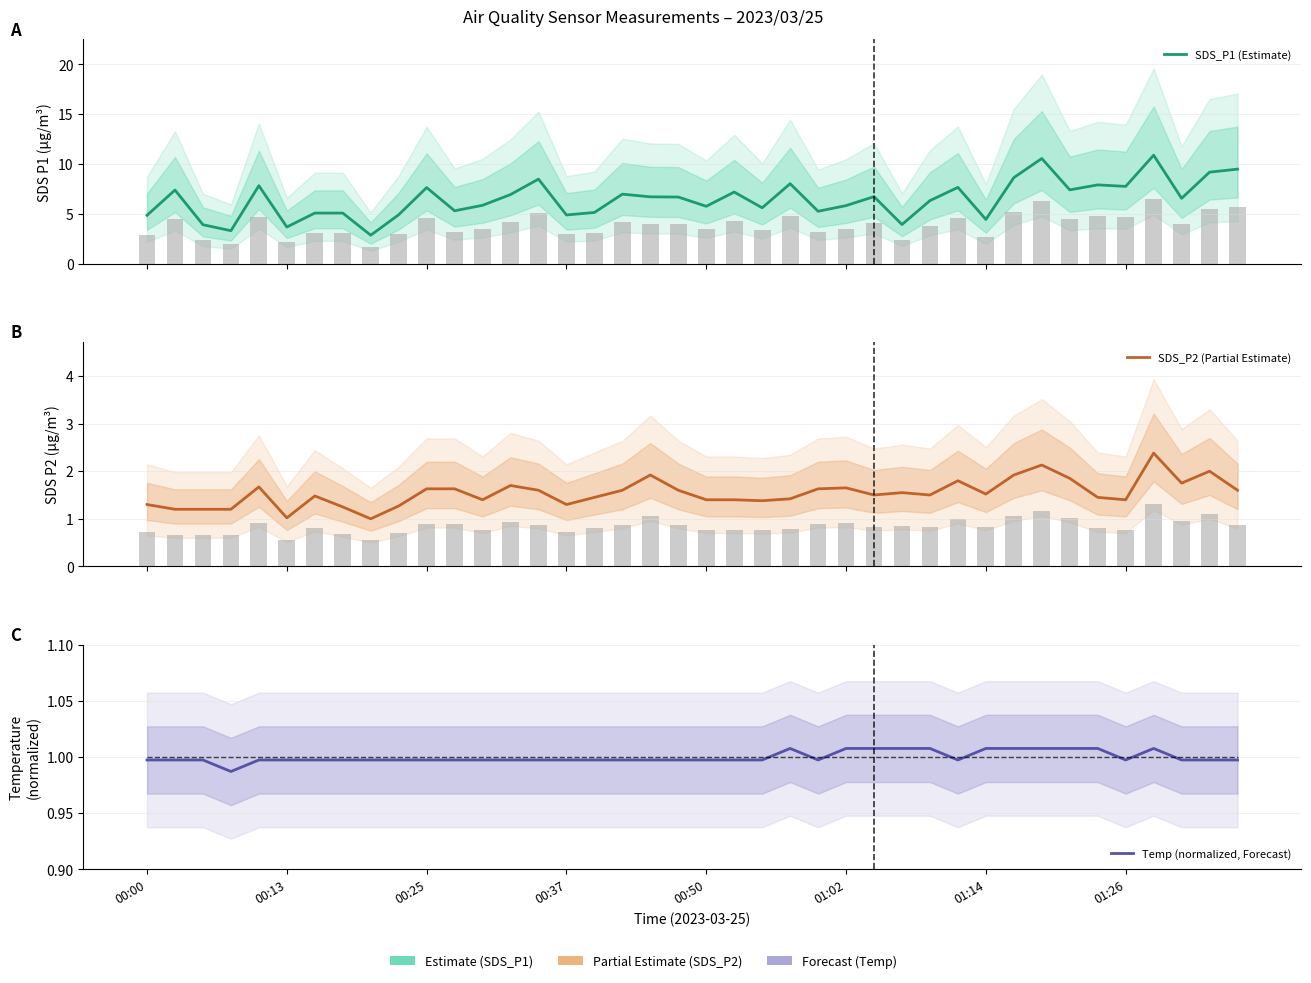

True or false: SDS_P2 (Partial Estimate) has a value of 1.4 at 23.

True